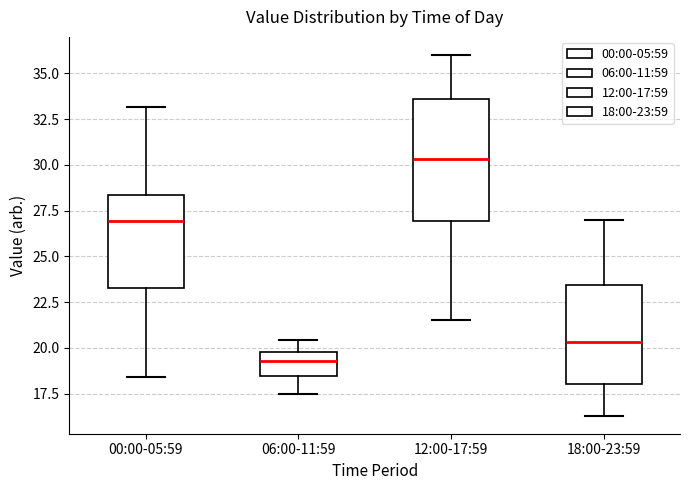

Where is the upper edge of the box for 00:00-05:59 on the y-axis? The values are not printed on the chart, so give them approximately, as read against the axis.

28.5